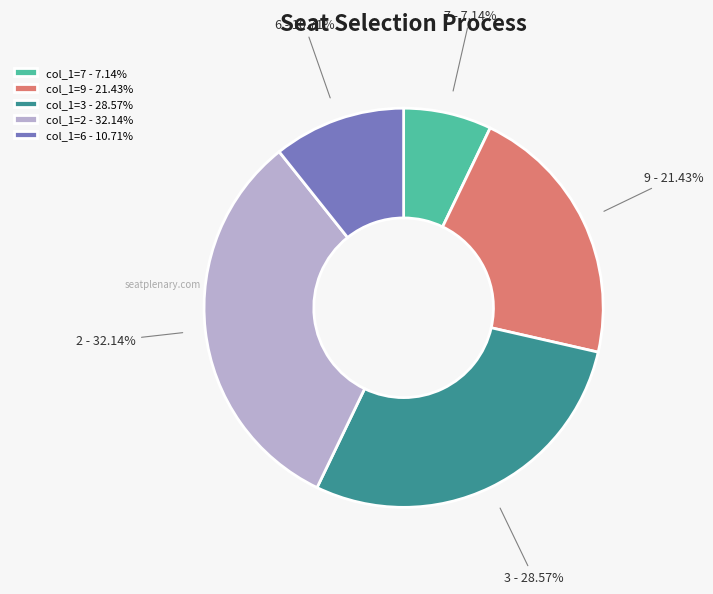

Approximately how many times larger is the value at col_1=9 - 21.43% compared to col_1=7 - 7.14%?

3.0